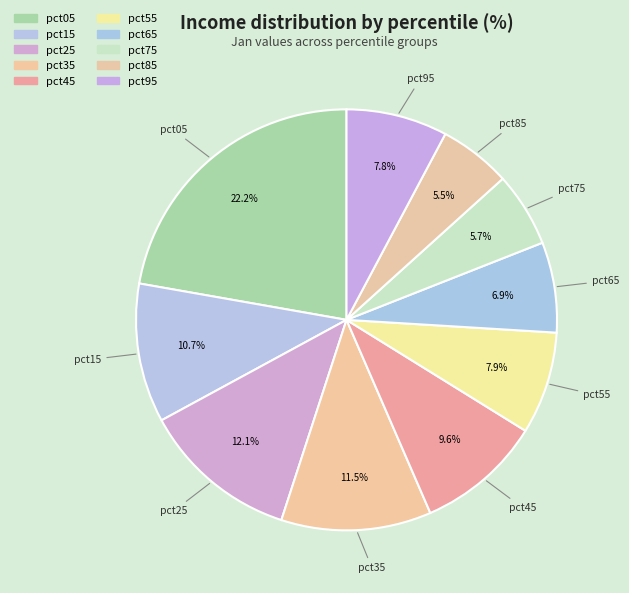

How many slices are in this pie chart?

10